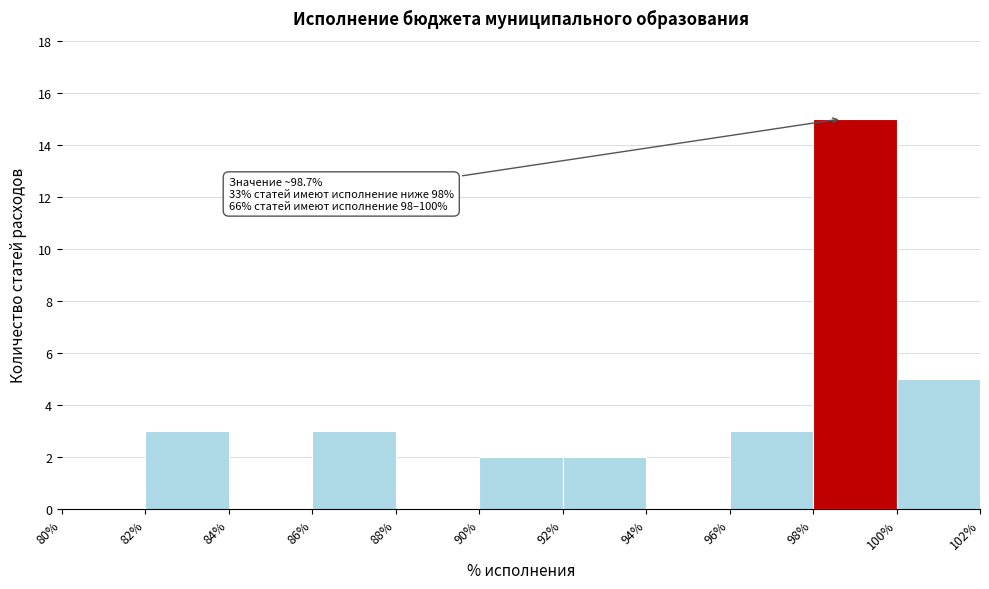

Over which range of the x-axis is the bar tallest?

98% to 100%